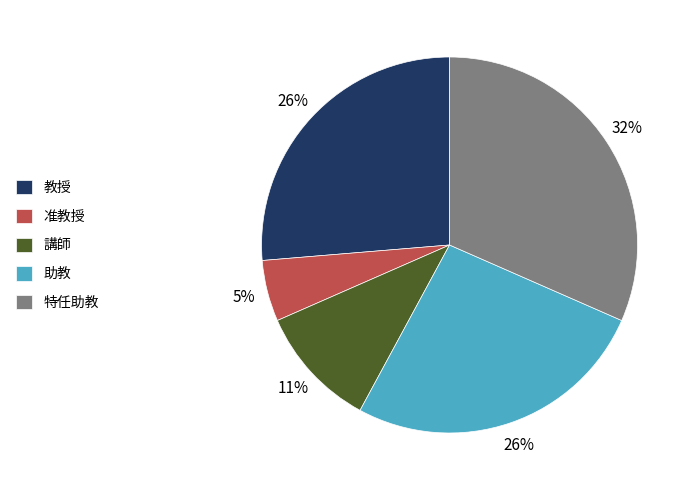

Is it true that 講師 is 11% of the pie?

True